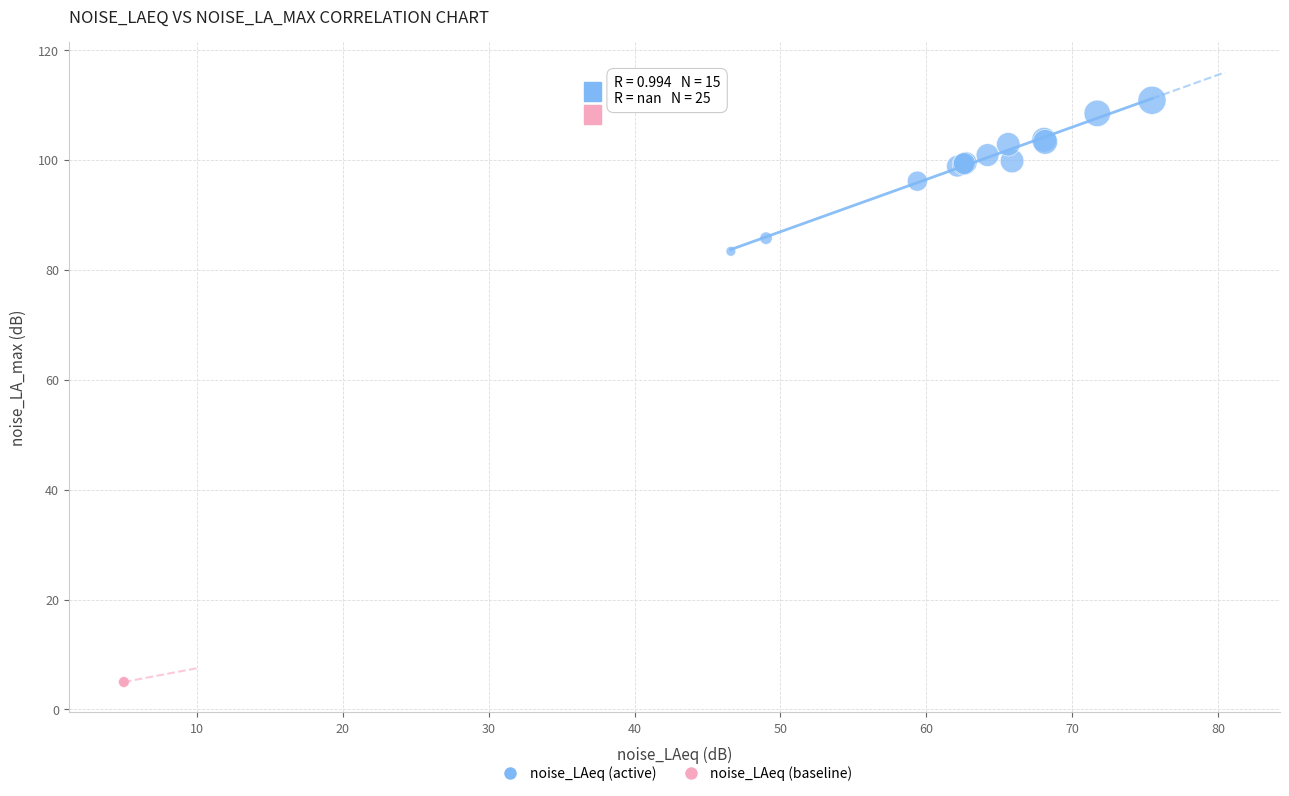

Which series contains the highest Y value?

noise_LAeq (active)